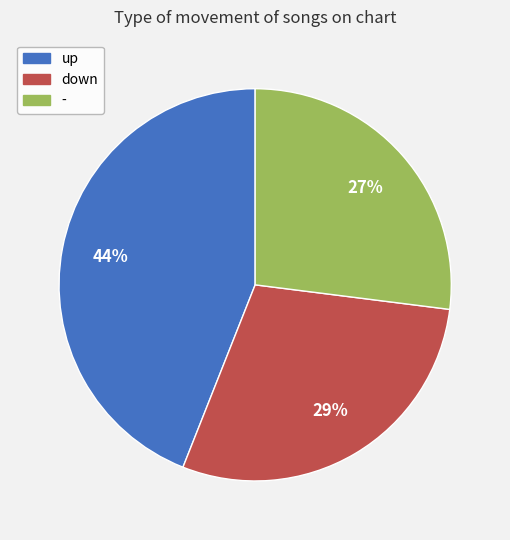

Which slice is the smallest?

-